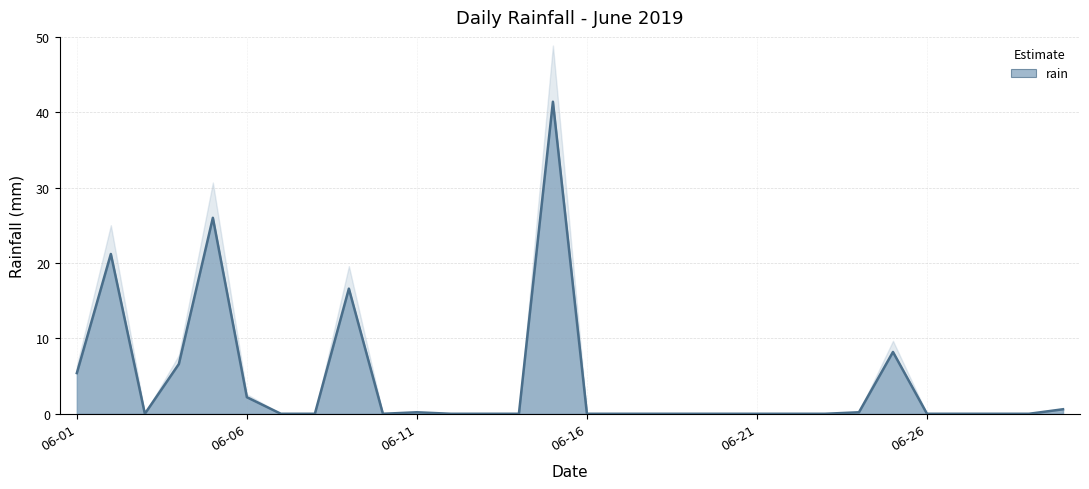

What is the sum of all values?

128.6